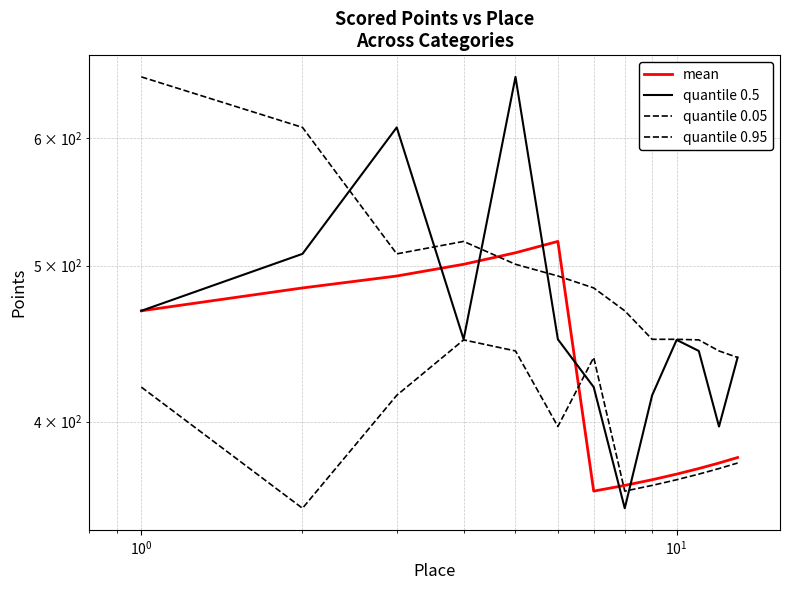

What are all the series names shown in the legend?

mean, quantile 0.5, quantile 0.05, quantile 0.95